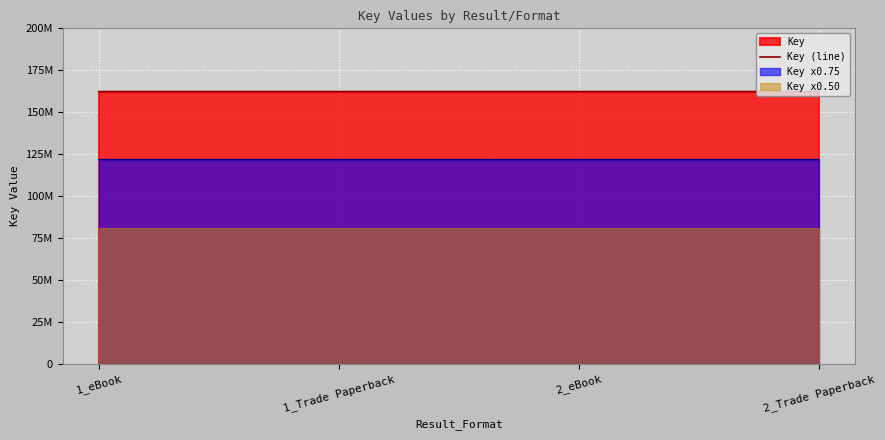

What is the difference between the second highest and second lowest values?

254